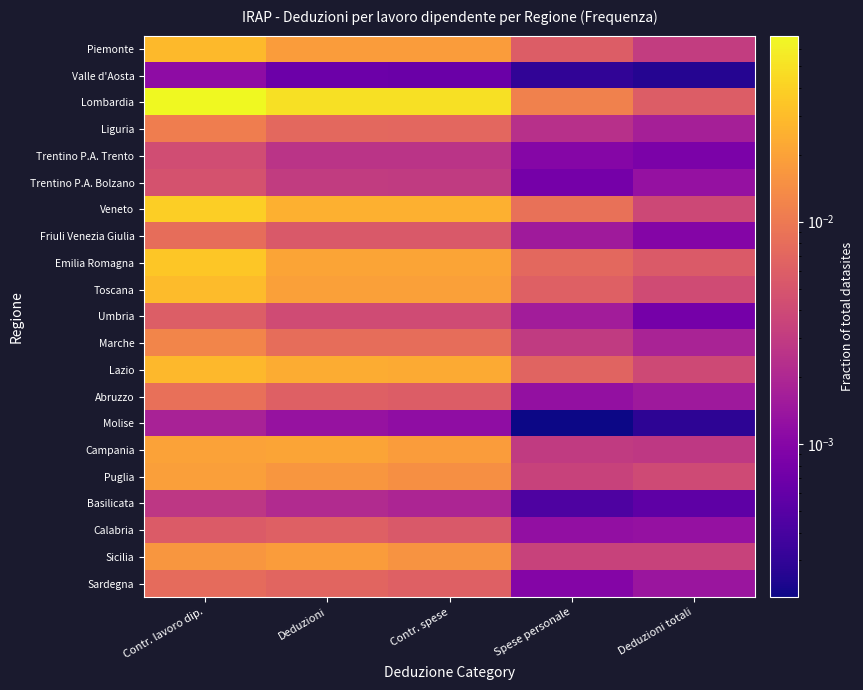

Reading right to left, transcribe all the data shown in this chart.

Piemonte: Deduzioni totali=0.0	Spese personale=0.0	Contr. spese=0.0	Deduzioni=0.0	Contr. lavoro dip.=0.0
Valle d'Aosta: Deduzioni totali=0.0	Spese personale=0.0	Contr. spese=0.0	Deduzioni=0.0	Contr. lavoro dip.=0.0
Lombardia: Deduzioni totali=0.0	Spese personale=0.0	Contr. spese=0.0	Deduzioni=0.0	Contr. lavoro dip.=0.1
Liguria: Deduzioni totali=0.0	Spese personale=0.0	Contr. spese=0.0	Deduzioni=0.0	Contr. lavoro dip.=0.0
Trentino P.A. Trento: Deduzioni totali=0.0	Spese personale=0.0	Contr. spese=0.0	Deduzioni=0.0	Contr. lavoro dip.=0.0
Trentino P.A. Bolzano: Deduzioni totali=0.0	Spese personale=0.0	Contr. spese=0.0	Deduzioni=0.0	Contr. lavoro dip.=0.0
Veneto: Deduzioni totali=0.0	Spese personale=0.0	Contr. spese=0.0	Deduzioni=0.0	Contr. lavoro dip.=0.0
Friuli Venezia Giulia: Deduzioni totali=0.0	Spese personale=0.0	Contr. spese=0.0	Deduzioni=0.0	Contr. lavoro dip.=0.0
Emilia Romagna: Deduzioni totali=0.0	Spese personale=0.0	Contr. spese=0.0	Deduzioni=0.0	Contr. lavoro dip.=0.0
Toscana: Deduzioni totali=0.0	Spese personale=0.0	Contr. spese=0.0	Deduzioni=0.0	Contr. lavoro dip.=0.0
Umbria: Deduzioni totali=0.0	Spese personale=0.0	Contr. spese=0.0	Deduzioni=0.0	Contr. lavoro dip.=0.0
Marche: Deduzioni totali=0.0	Spese personale=0.0	Contr. spese=0.0	Deduzioni=0.0	Contr. lavoro dip.=0.0
Lazio: Deduzioni totali=0.0	Spese personale=0.0	Contr. spese=0.0	Deduzioni=0.0	Contr. lavoro dip.=0.0
Abruzzo: Deduzioni totali=0.0	Spese personale=0.0	Contr. spese=0.0	Deduzioni=0.0	Contr. lavoro dip.=0.0
Molise: Deduzioni totali=0.0	Spese personale=0.0	Contr. spese=0.0	Deduzioni=0.0	Contr. lavoro dip.=0.0
Campania: Deduzioni totali=0.0	Spese personale=0.0	Contr. spese=0.0	Deduzioni=0.0	Contr. lavoro dip.=0.0
Puglia: Deduzioni totali=0.0	Spese personale=0.0	Contr. spese=0.0	Deduzioni=0.0	Contr. lavoro dip.=0.0
Basilicata: Deduzioni totali=0.0	Spese personale=0.0	Contr. spese=0.0	Deduzioni=0.0	Contr. lavoro dip.=0.0
Calabria: Deduzioni totali=0.0	Spese personale=0.0	Contr. spese=0.0	Deduzioni=0.0	Contr. lavoro dip.=0.0
Sicilia: Deduzioni totali=0.0	Spese personale=0.0	Contr. spese=0.0	Deduzioni=0.0	Contr. lavoro dip.=0.0
Sardegna: Deduzioni totali=0.0	Spese personale=0.0	Contr. spese=0.0	Deduzioni=0.0	Contr. lavoro dip.=0.0